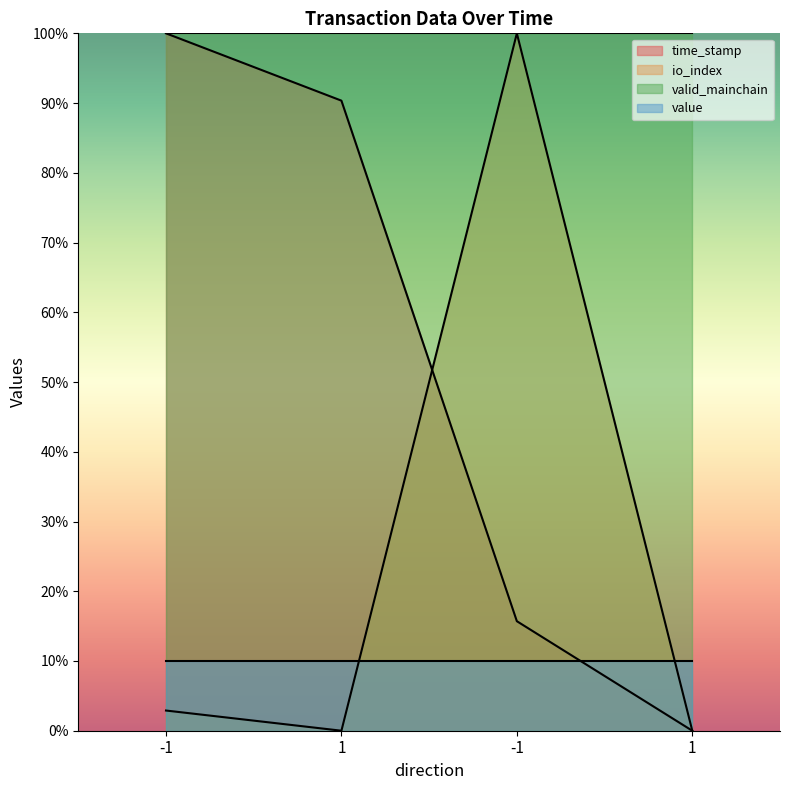

How many values in the time_stamp series exceed 90?

2